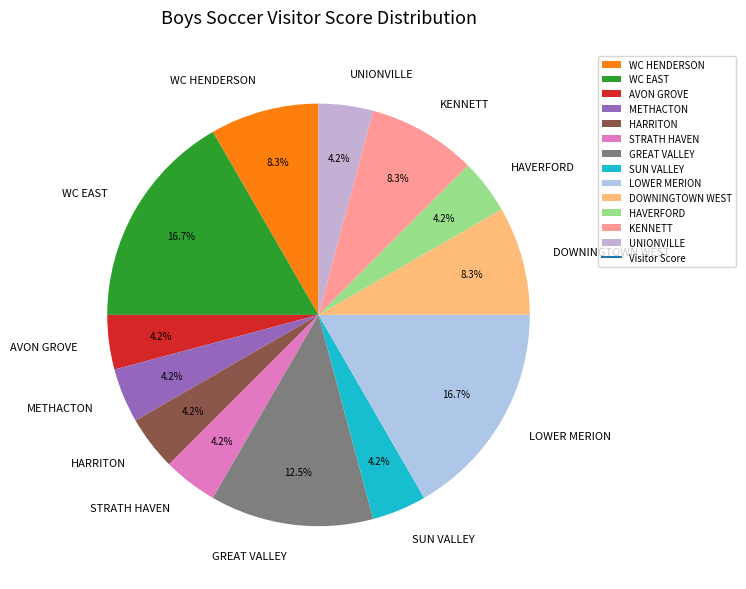

To the nearest percent, what percentage of the pie is HAVERFORD?

4%